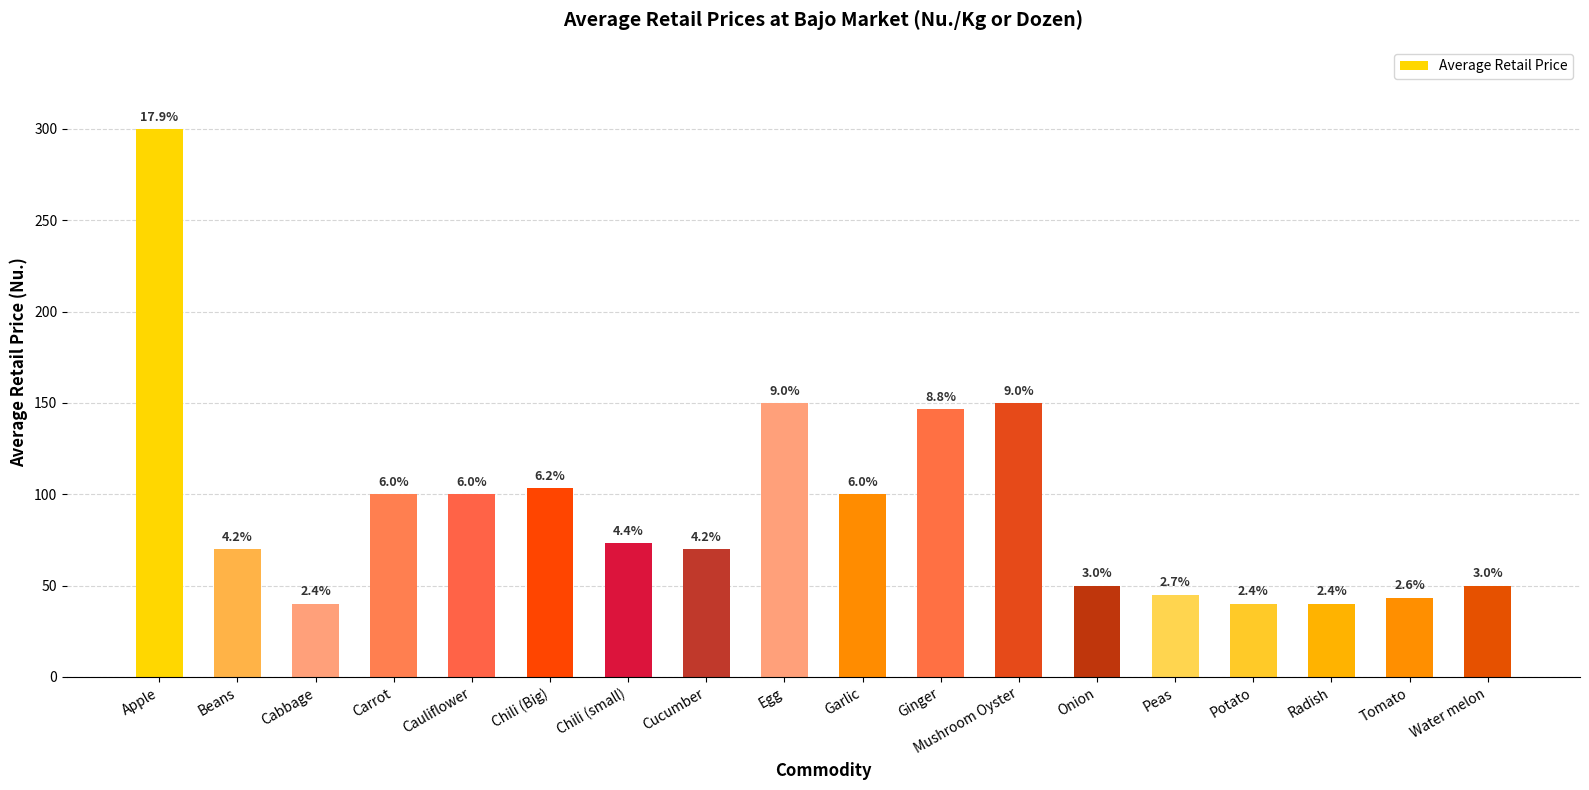

Reading left to right, list all the values displayed in this chart.

Apple=300.0	Beans=70.0	Cabbage=40.0	Carrot=100.0	Cauliflower=100.0	Chili (Big)=103.3	Chili (small)=73.3	Cucumber=70.0	Egg=150.0	Garlic=100.0	Ginger=146.7	Mushroom Oyster=150.0	Onion=50.0	Peas=45.0	Potato=40.0	Radish=40.0	Tomato=43.3	Water melon=50.0